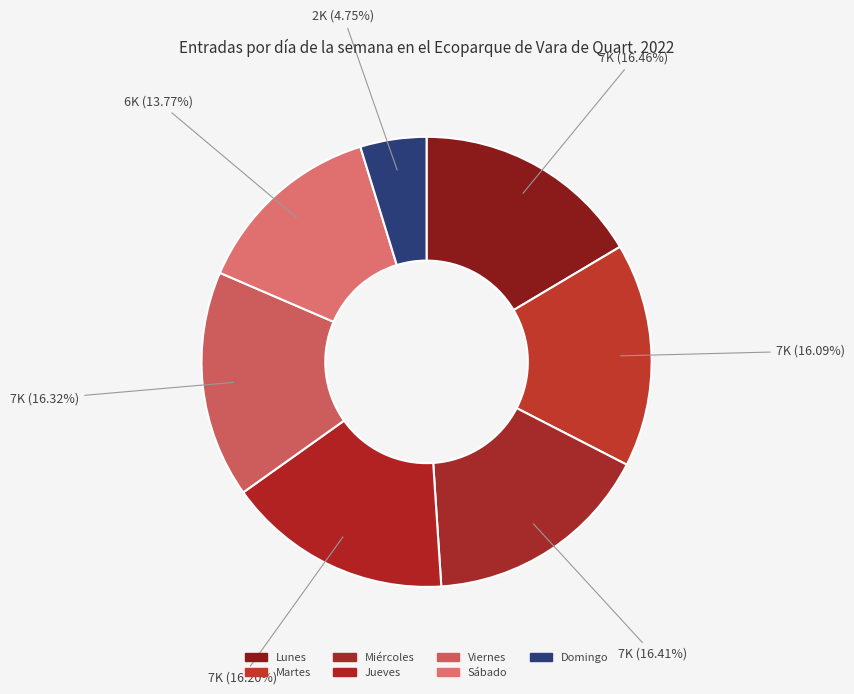

True or false: Sábado accounts for 14% of the total.

True